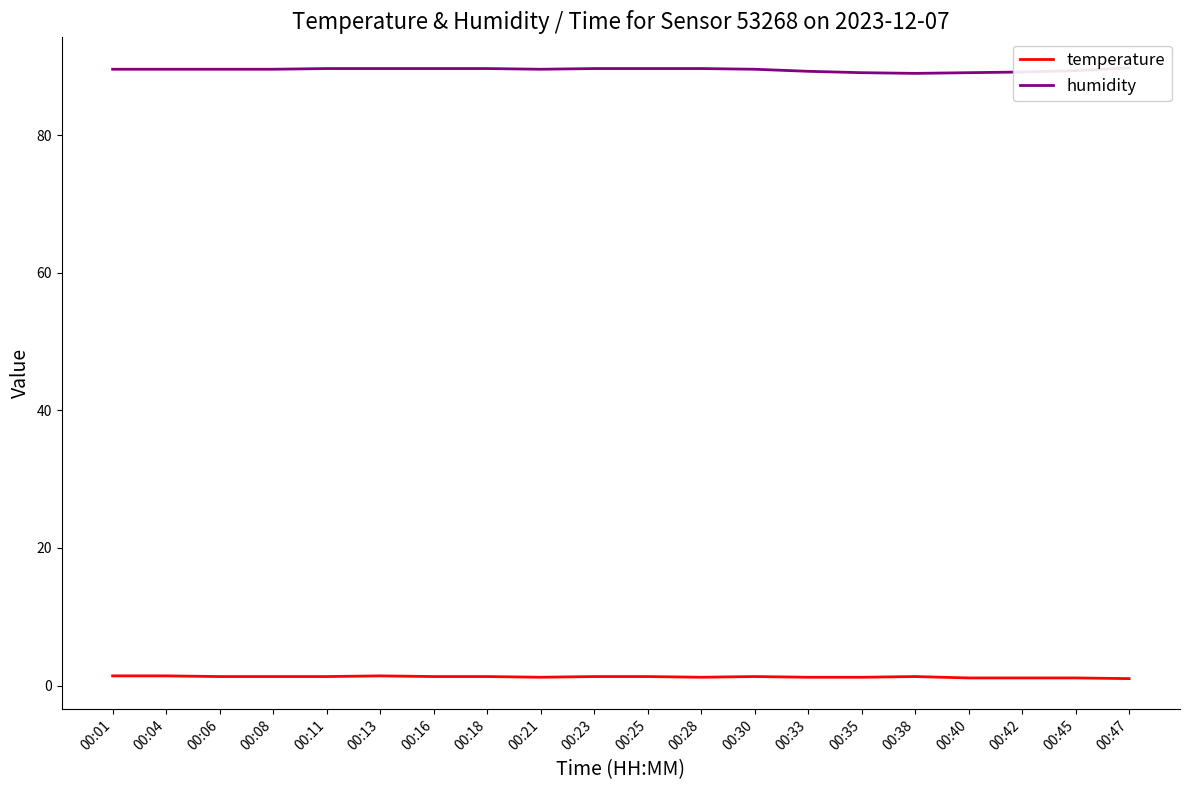

Reading left to right, what are all the values shown in this chart?

temperature: 00:01=1.4	00:04=1.4	00:06=1.3	00:08=1.3	00:11=1.3	00:13=1.4	00:16=1.3	00:18=1.3	00:21=1.2	00:23=1.3	00:25=1.3	00:28=1.2	00:30=1.3	00:33=1.2	00:35=1.2	00:38=1.3	00:40=1.1	00:42=1.1	00:45=1.1	00:47=1.0
humidity: 00:01=89.6	00:04=89.6	00:06=89.6	00:08=89.6	00:11=89.7	00:13=89.7	00:16=89.7	00:18=89.7	00:21=89.6	00:23=89.7	00:25=89.7	00:28=89.7	00:30=89.6	00:33=89.3	00:35=89.1	00:38=89.0	00:40=89.1	00:42=89.2	00:45=89.4	00:47=89.8